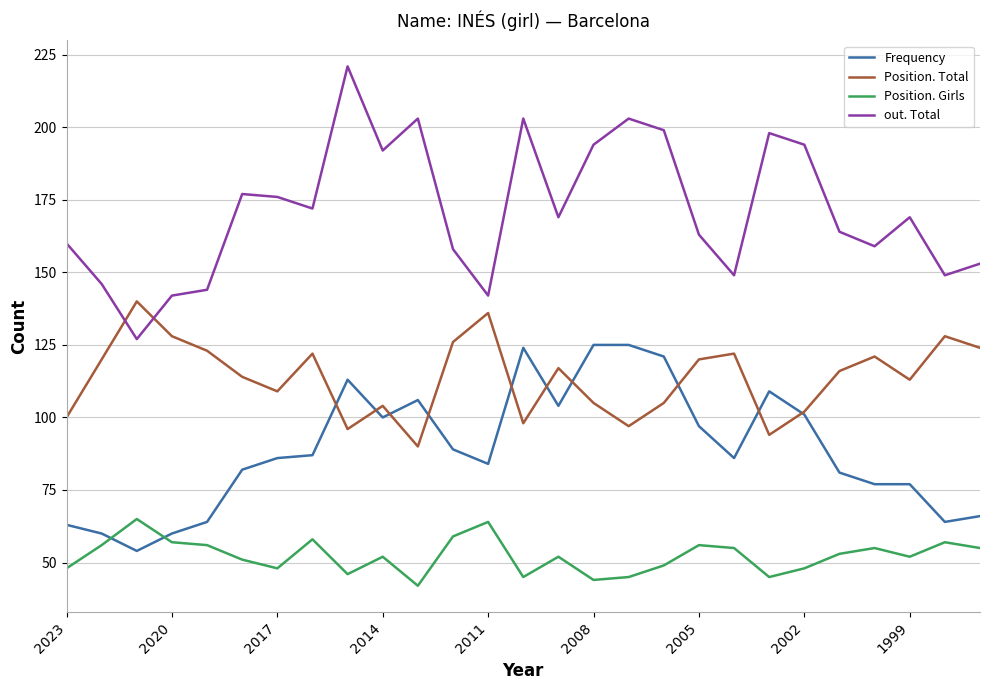

Which series has the widest spread of values?

out. Total